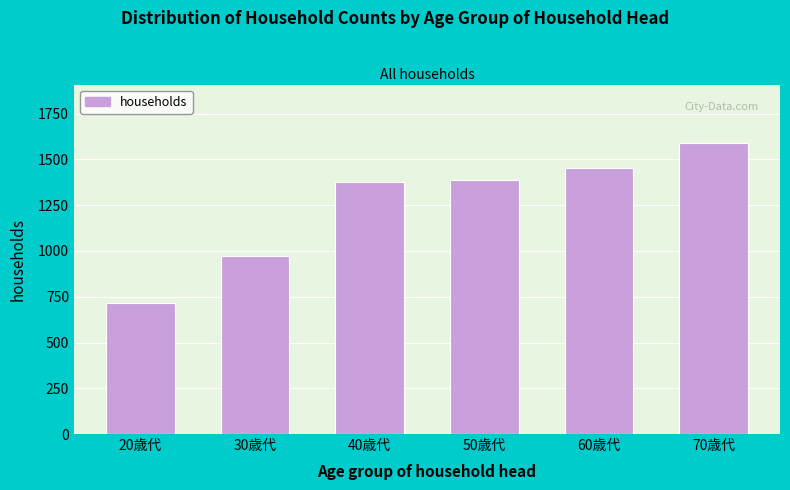

Reading right to left, extract all data points from this chart.

70歳代=1591	60歳代=1451	50歳代=1390	40歳代=1376	30歳代=974	20歳代=718